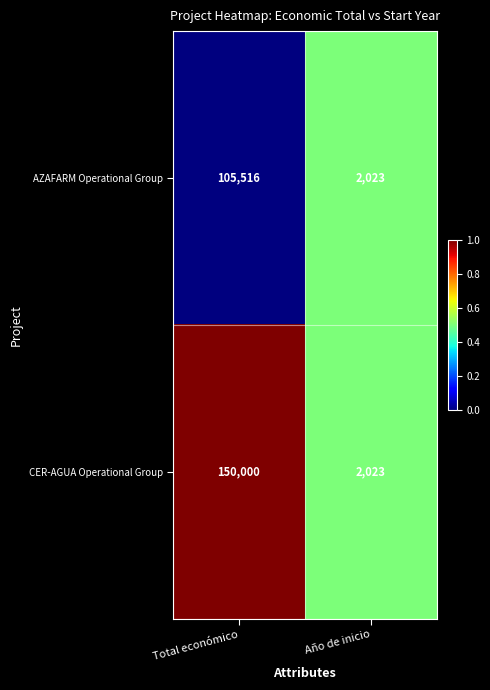

The CER-AGUA Operational Group series shows 150000 at Total económico. True or false?

True